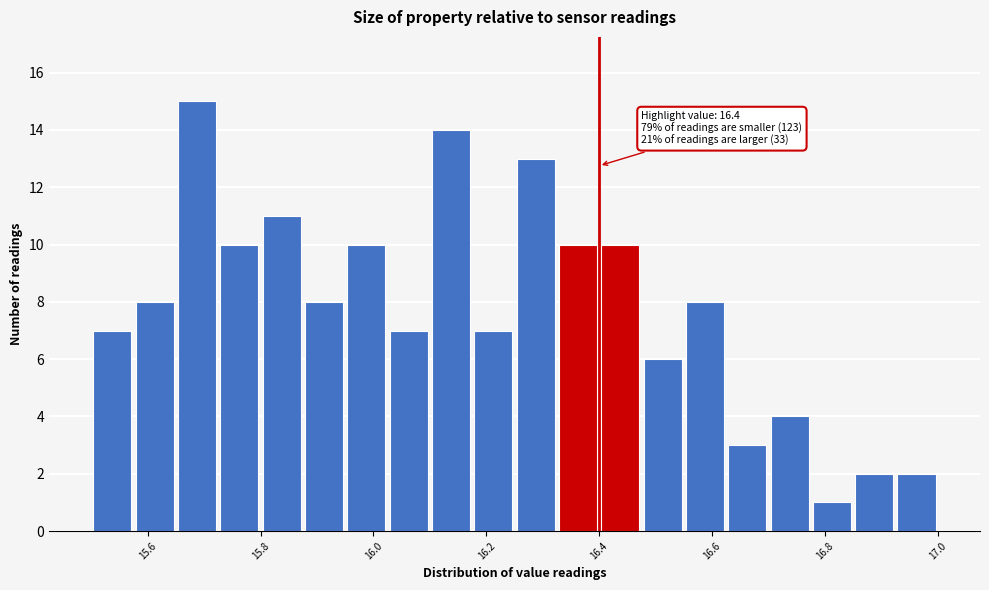

Read against the x-axis, roughly where is the centre of the tallest bar?

15.68